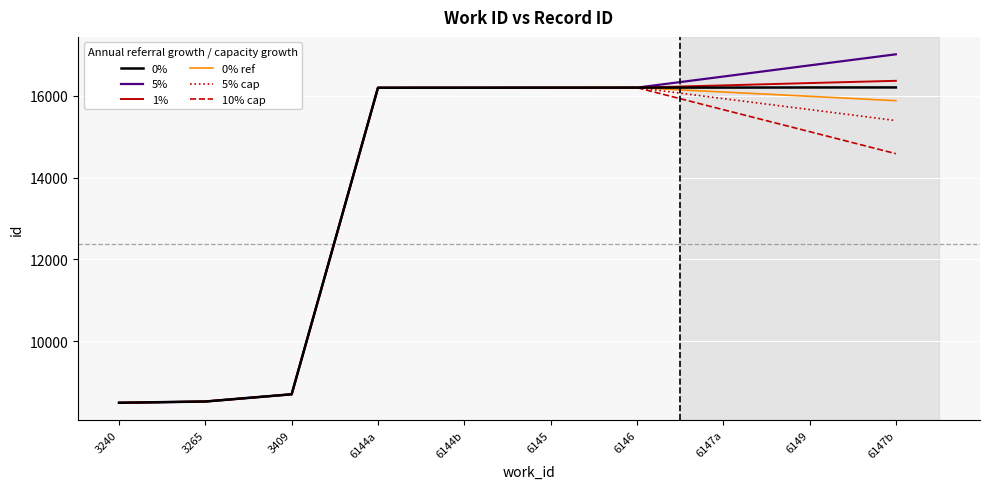

What is the minimum value for 5%?

8492.0